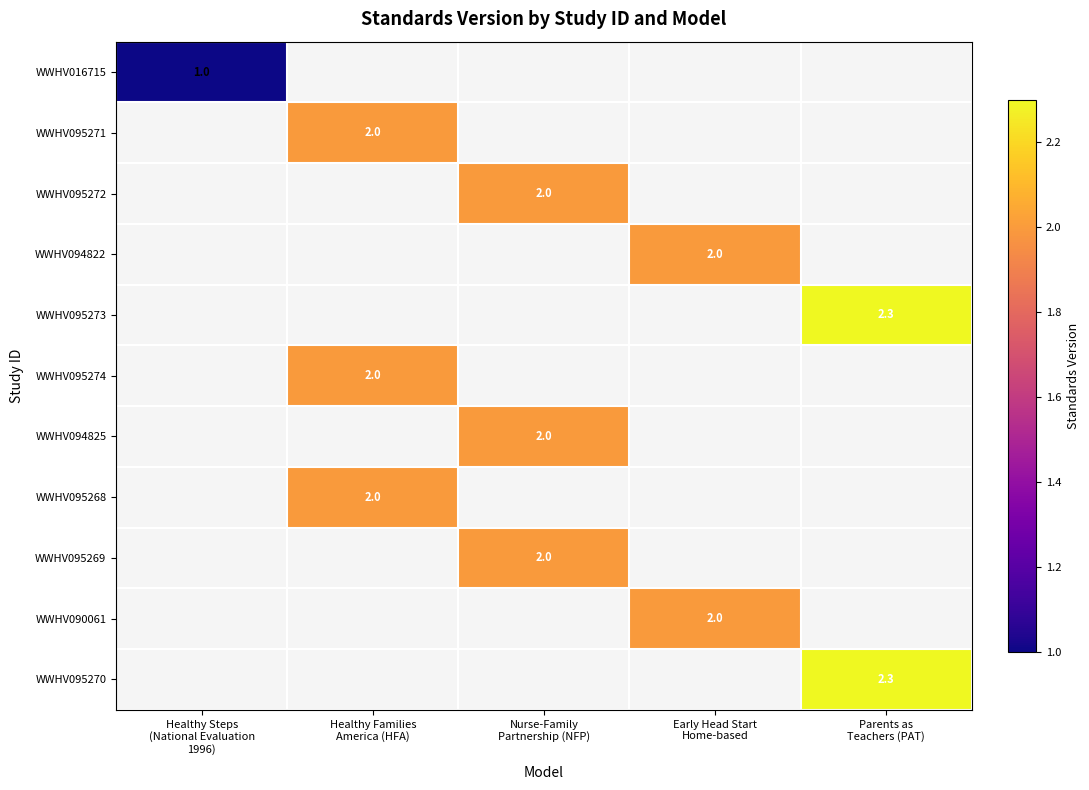

What is the sum of all WWHV016715 values?

1.0